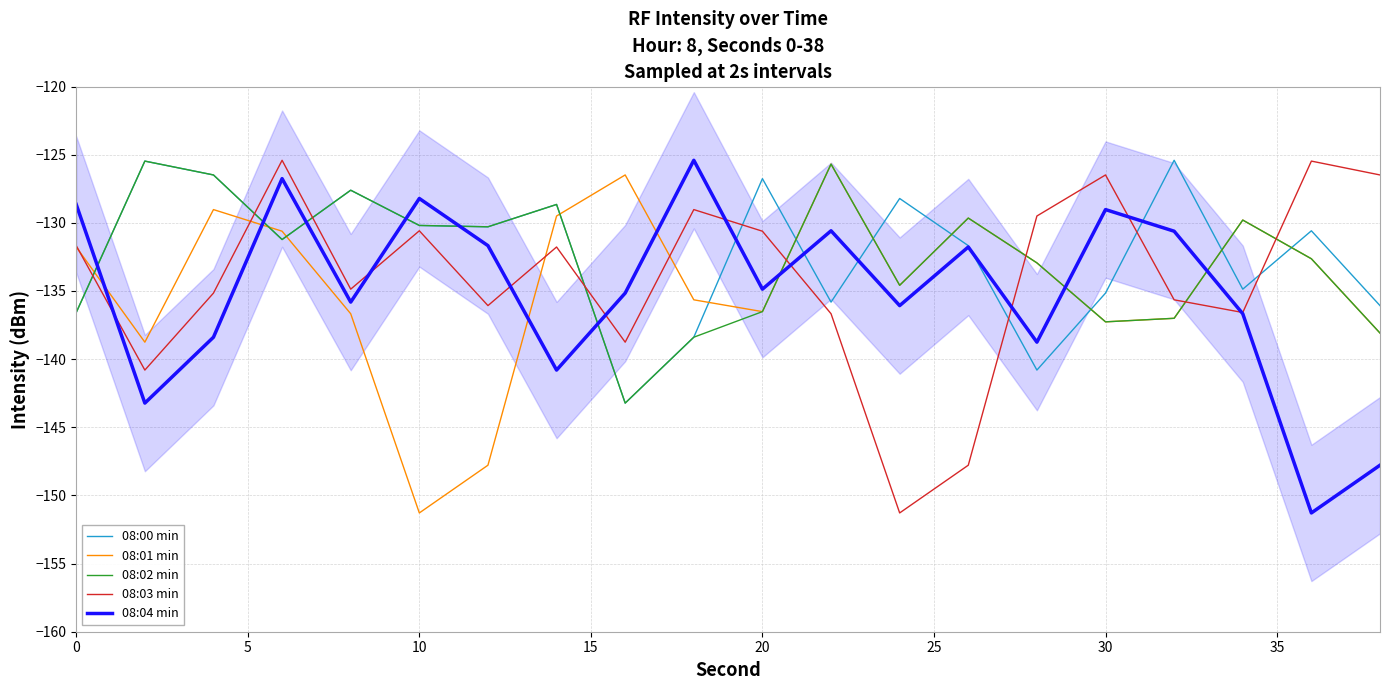

True or false: 08:03 min has a value of -130.6 at 20.

True